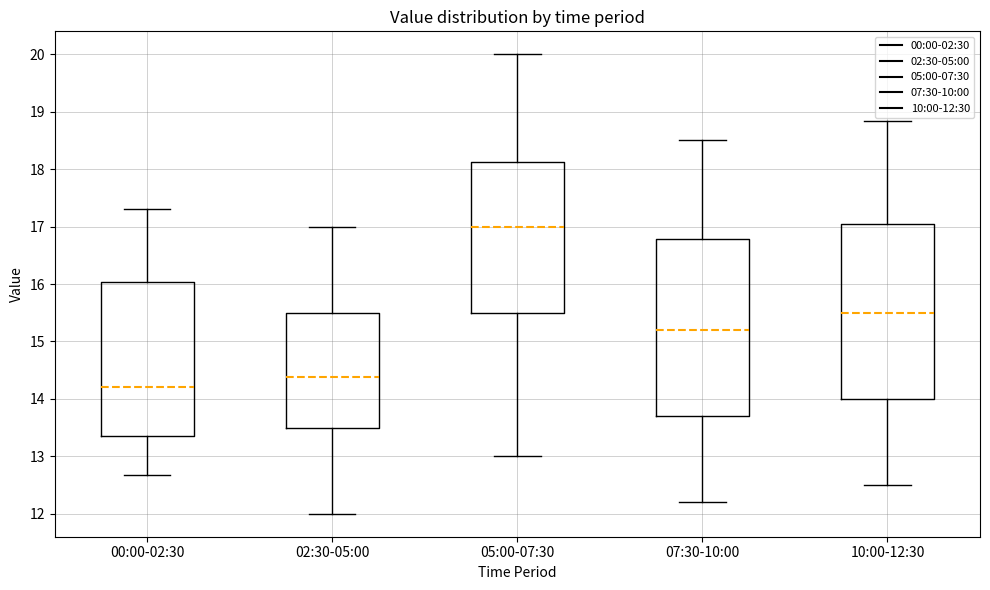

Where does the upper whisker of the box for 10:00-12:30 end on the y-axis? The values are not printed on the chart, so give them approximately, as read against the axis.

18.8